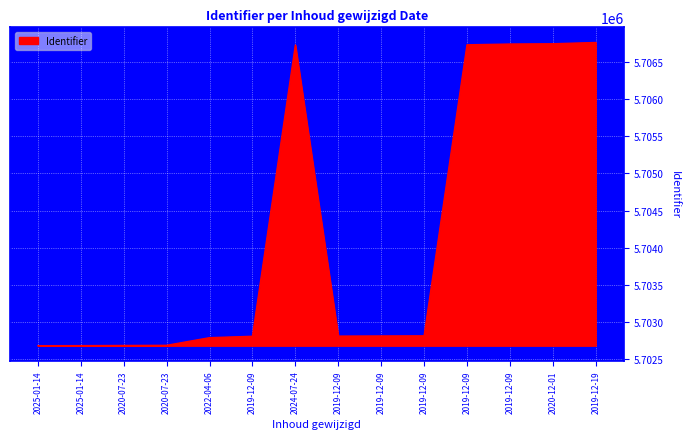

What value does the data have at 2019-12-09?

5702806